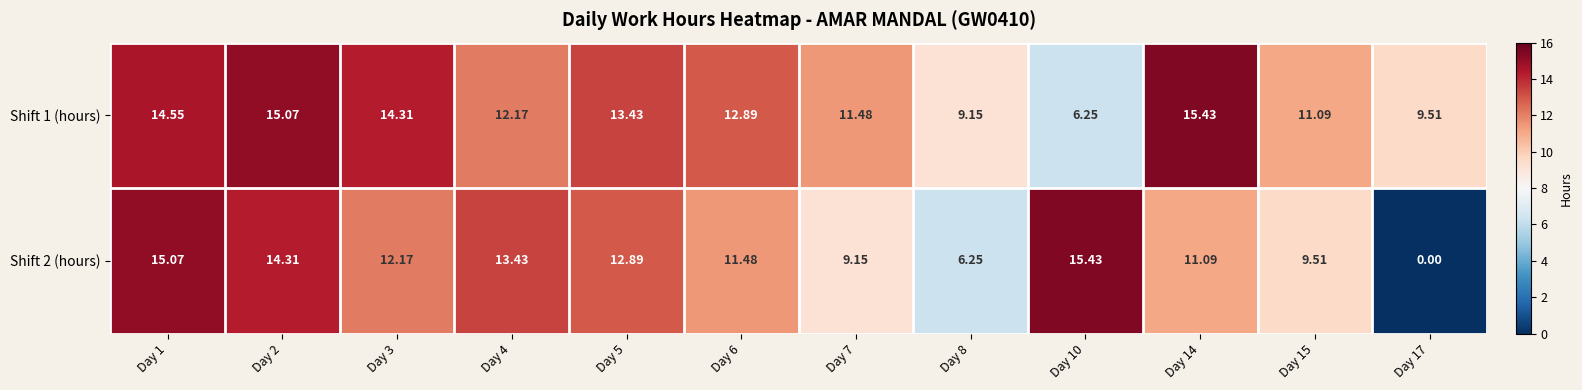

How many distinct data groups are displayed?

2